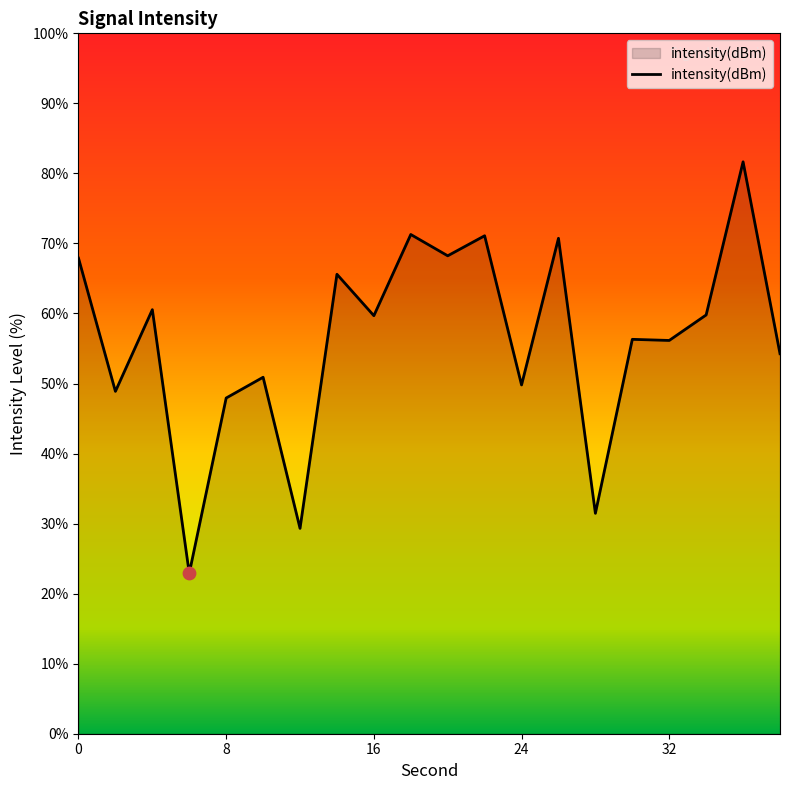

What is the minimum value shown in the chart?

22.9